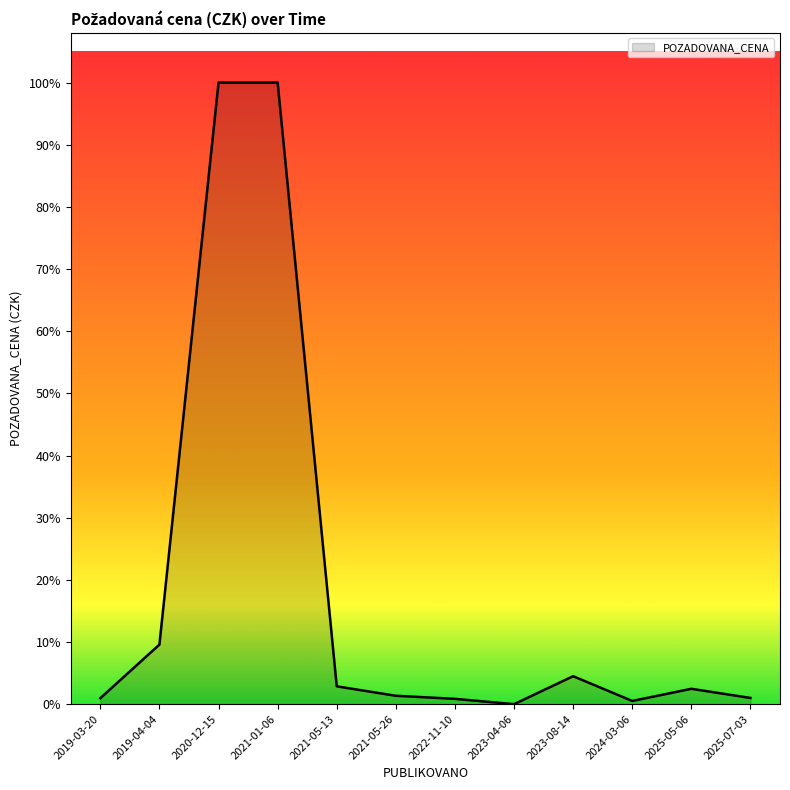

Does the chart display data point markers on the line(s)?

No